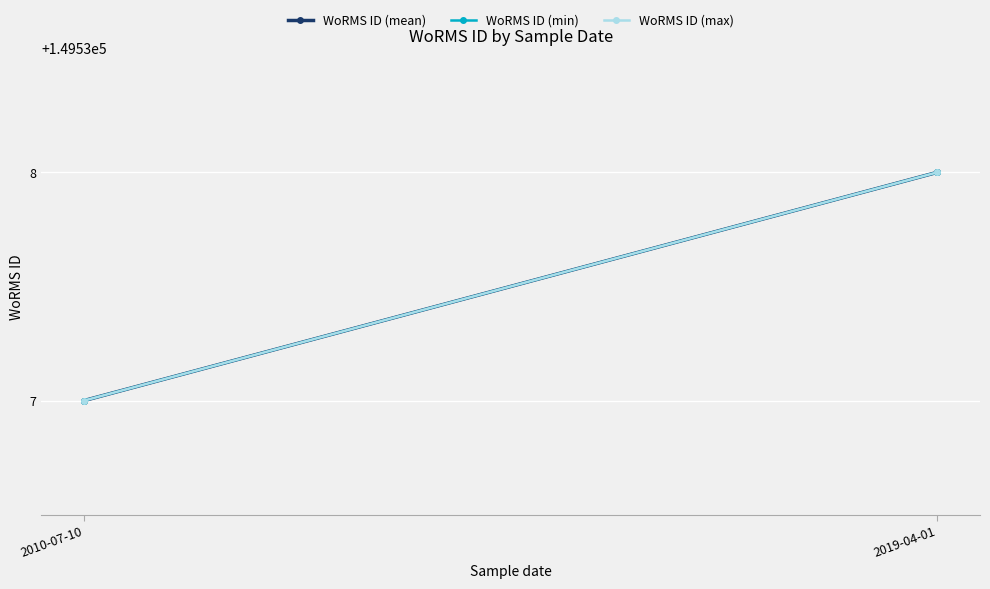

How many distinct data groups are displayed?

3